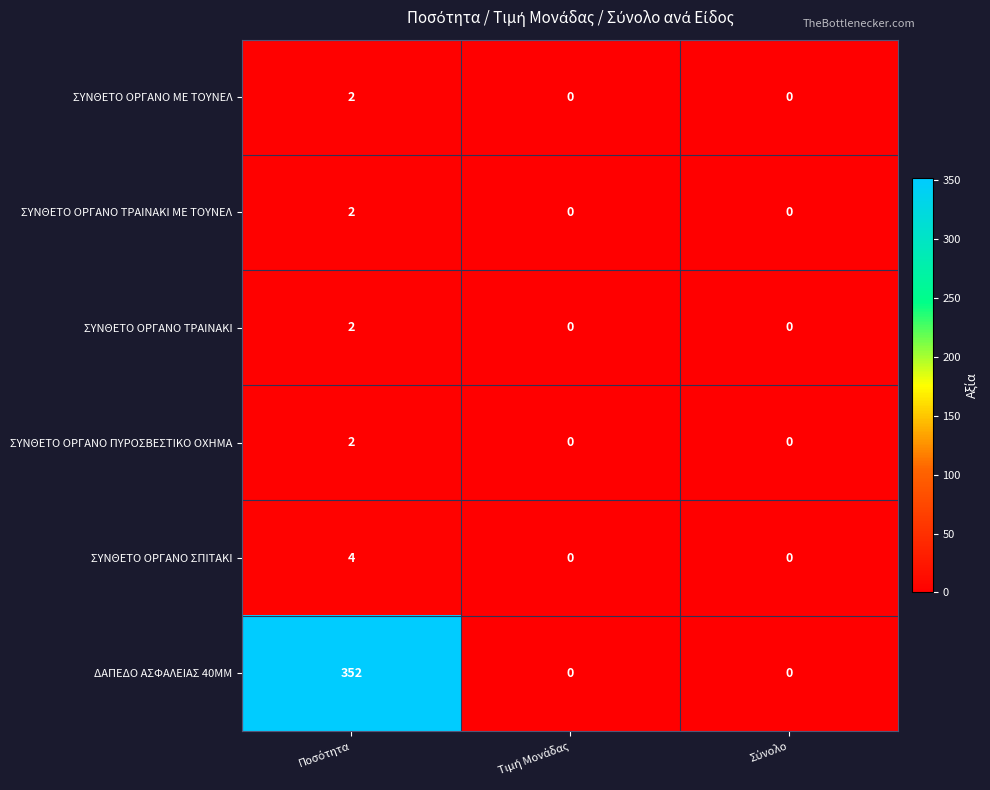

What is the difference between the maximum and second lowest values in the ΣΥΝΘΕΤΟ ΟΡΓΑΝΟ ΣΠΙΤΑΚΙ series?

4